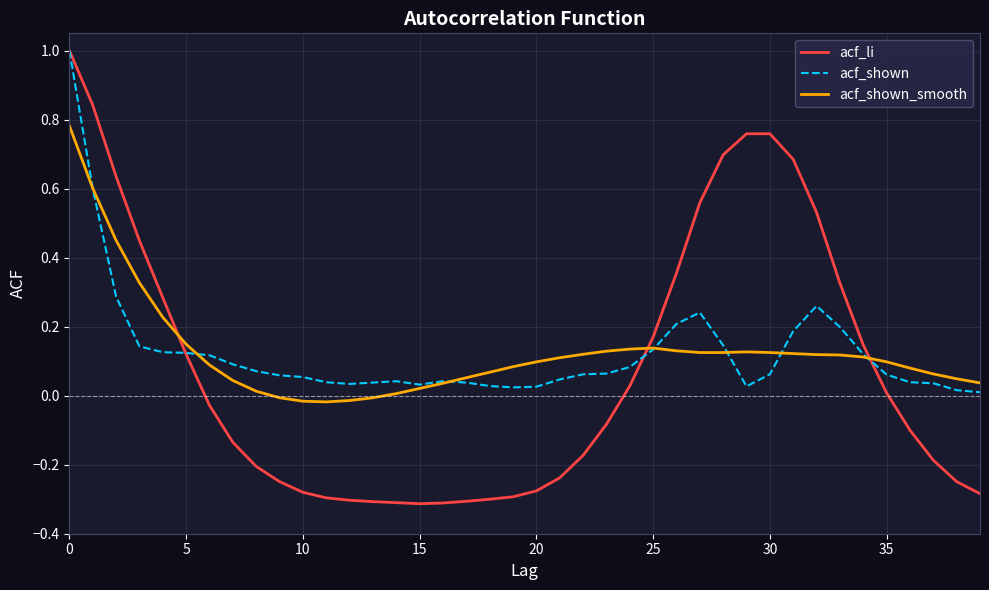

Which series has the widest spread of values?

acf_li